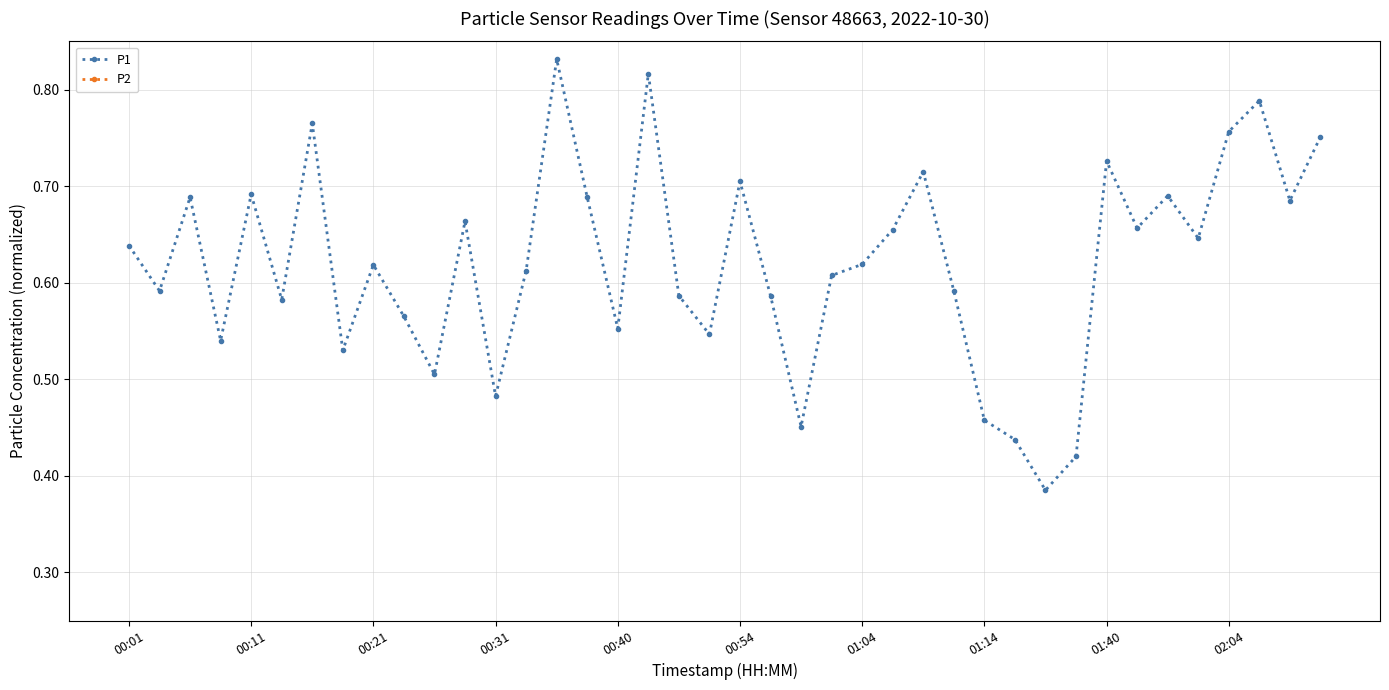

What is the average value of the P2 series?

0.1